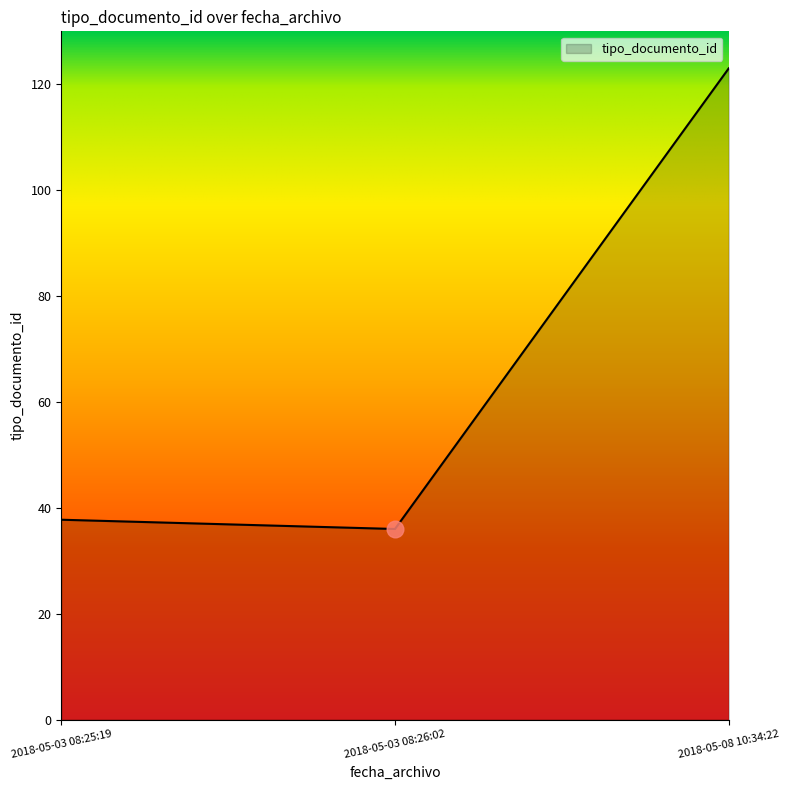

What is the difference between the maximum and minimum values?

87.0